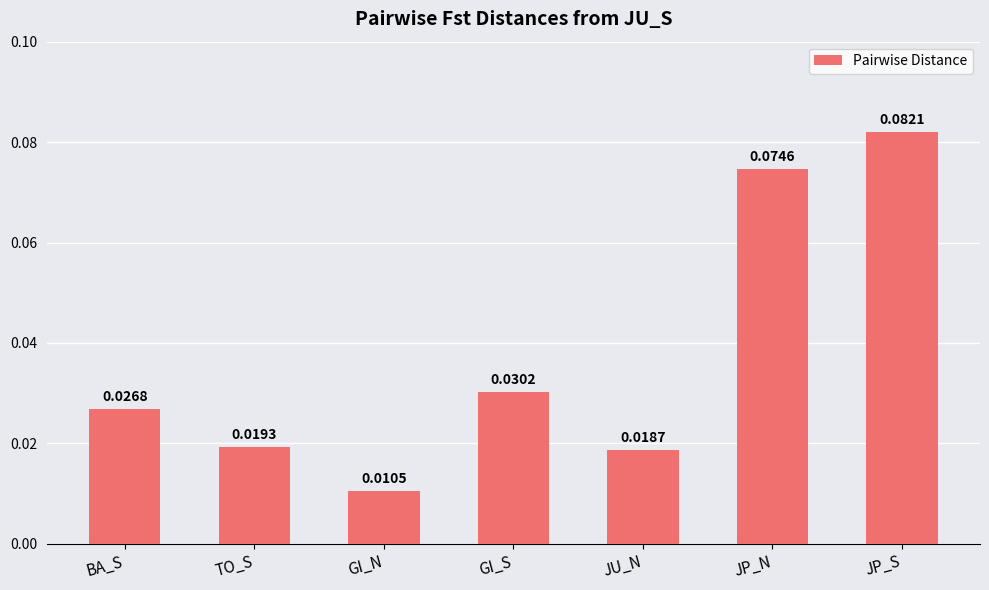

What is the label of the 3rd bar from the right?

JU_N